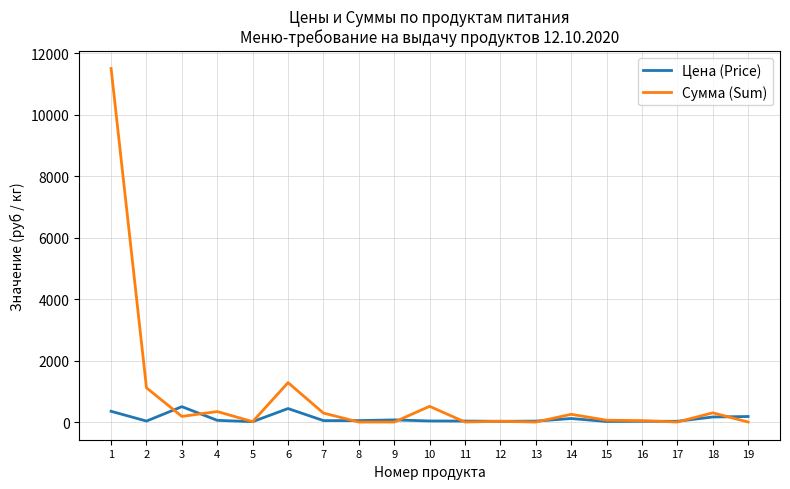

The value of Сумма (Sum) at 1 is 18401.2. True or false?

False